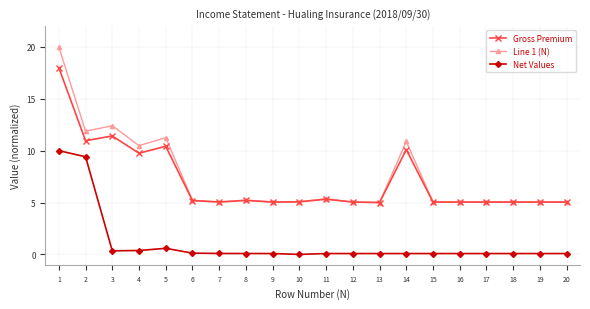

What is the value of the Net Values point at the 4th from the left?

0.4